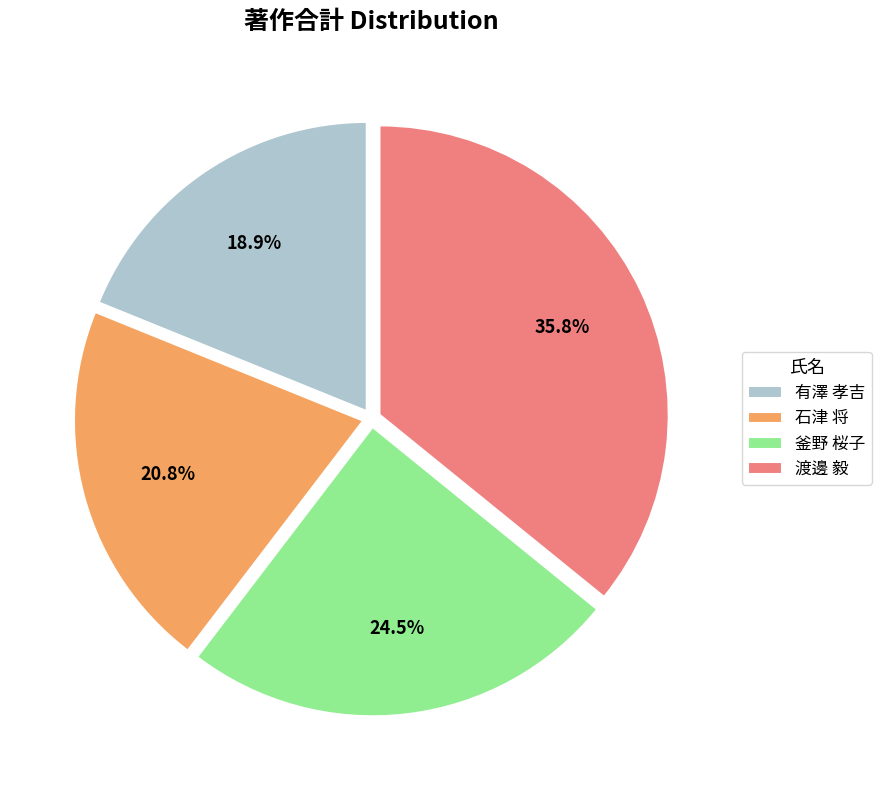

Rank the categories by value from lowest to highest.

有澤 孝吉, 石津 将, 釜野 桜子, 渡邊 毅